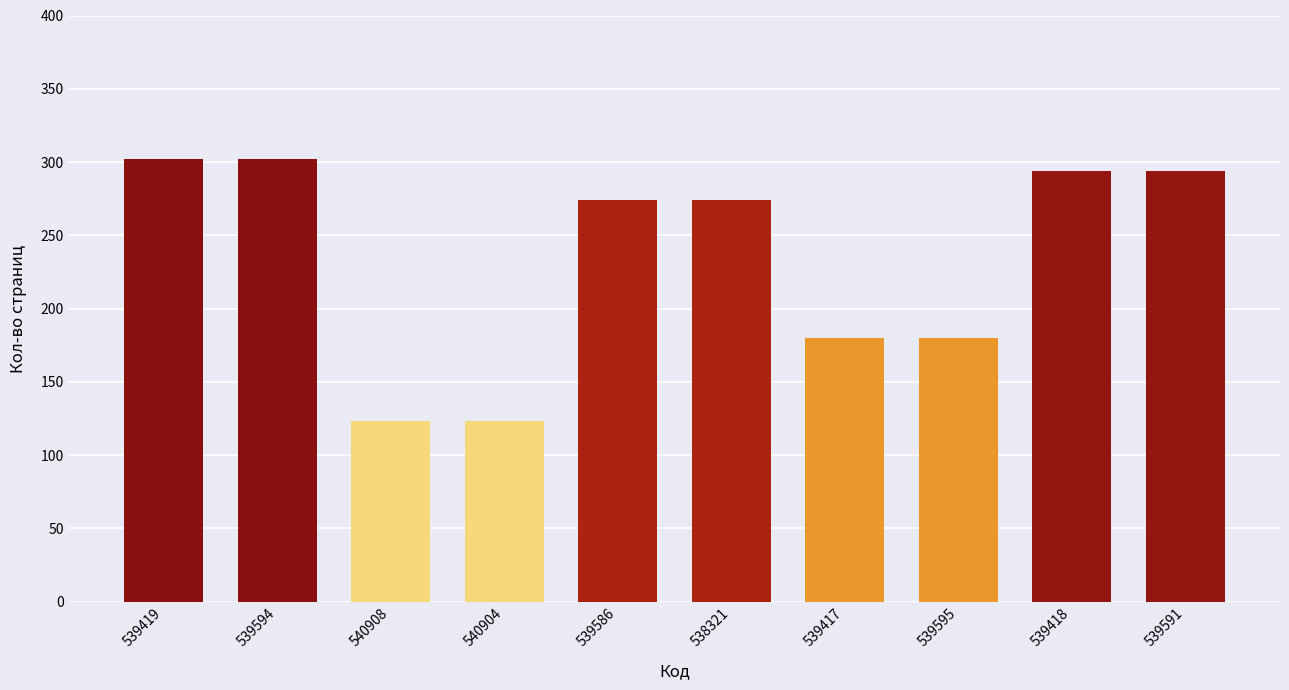

What is the approximate value at 539586, to the nearest 5?

275